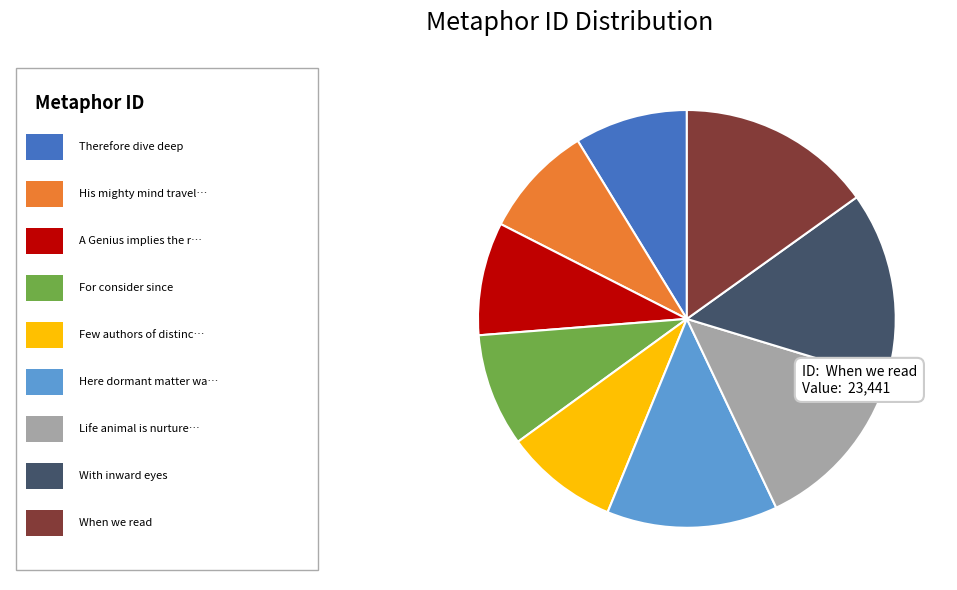

Is there any slice that represents more than half of the pie?

No